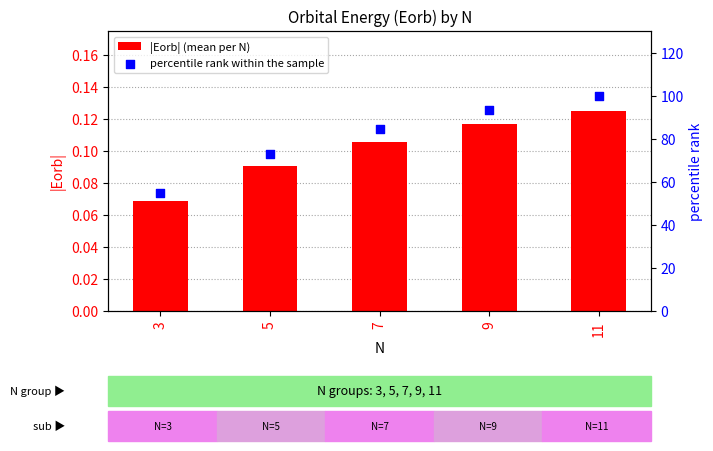

At which category is the sum across all series the highest?

11